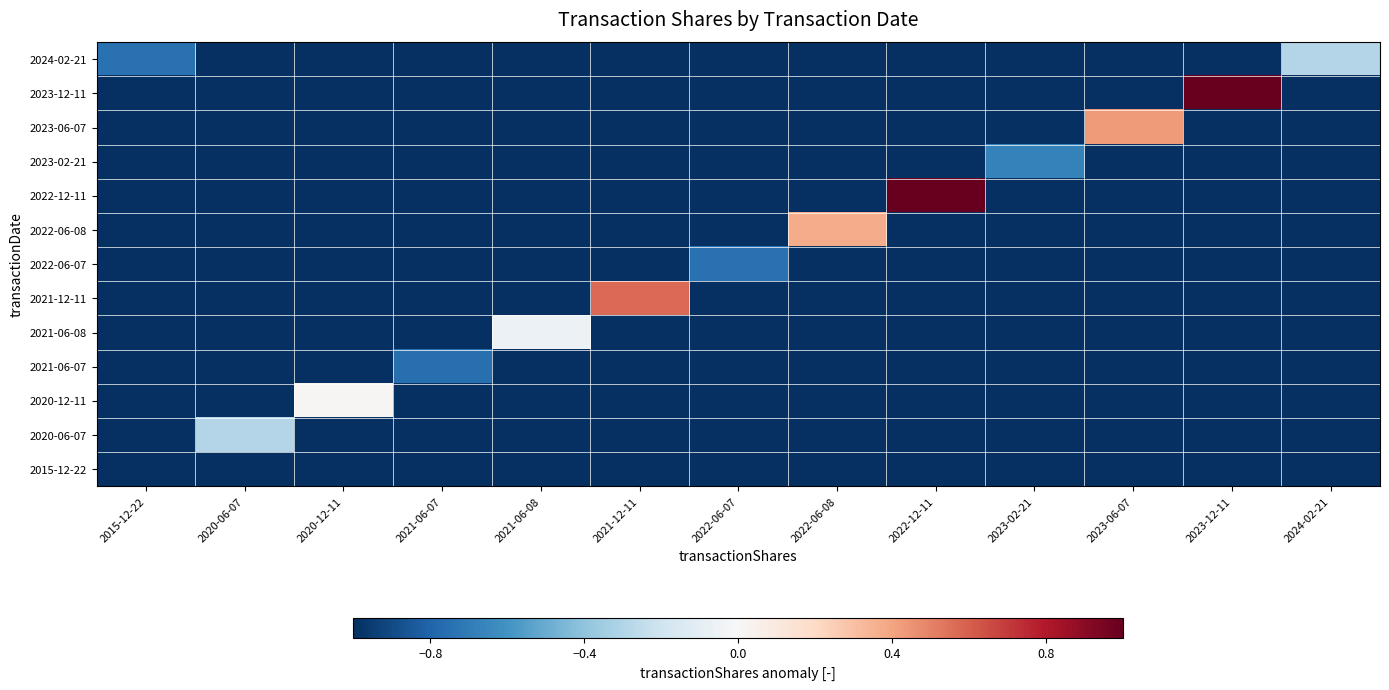

Reading left to right, what are all the values shown in this chart?

2024-02-21: 2015-12-22=-0.7	2020-06-07=-1.0	2020-12-11=-1.0	2021-06-07=-1.0	2021-06-08=-1.0	2021-12-11=-1.0	2022-06-07=-1.0	2022-06-08=-1.0	2022-12-11=-1.0	2023-02-21=-1.0	2023-06-07=-1.0	2023-12-11=-1.0	2024-02-21=-0.3
2023-12-11: 2015-12-22=-1.0	2020-06-07=-1.0	2020-12-11=-1.0	2021-06-07=-1.0	2021-06-08=-1.0	2021-12-11=-1.0	2022-06-07=-1.0	2022-06-08=-1.0	2022-12-11=-1.0	2023-02-21=-1.0	2023-06-07=-1.0	2023-12-11=1.1	2024-02-21=-1.0
2023-06-07: 2015-12-22=-1.0	2020-06-07=-1.0	2020-12-11=-1.0	2021-06-07=-1.0	2021-06-08=-1.0	2021-12-11=-1.0	2022-06-07=-1.0	2022-06-08=-1.0	2022-12-11=-1.0	2023-02-21=-1.0	2023-06-07=0.4	2023-12-11=-1.0	2024-02-21=-1.0
2023-02-21: 2015-12-22=-1.0	2020-06-07=-1.0	2020-12-11=-1.0	2021-06-07=-1.0	2021-06-08=-1.0	2021-12-11=-1.0	2022-06-07=-1.0	2022-06-08=-1.0	2022-12-11=-1.0	2023-02-21=-0.7	2023-06-07=-1.0	2023-12-11=-1.0	2024-02-21=-1.0
2022-12-11: 2015-12-22=-1.0	2020-06-07=-1.0	2020-12-11=-1.0	2021-06-07=-1.0	2021-06-08=-1.0	2021-12-11=-1.0	2022-06-07=-1.0	2022-06-08=-1.0	2022-12-11=1.1	2023-02-21=-1.0	2023-06-07=-1.0	2023-12-11=-1.0	2024-02-21=-1.0
2022-06-08: 2015-12-22=-1.0	2020-06-07=-1.0	2020-12-11=-1.0	2021-06-07=-1.0	2021-06-08=-1.0	2021-12-11=-1.0	2022-06-07=-1.0	2022-06-08=0.4	2022-12-11=-1.0	2023-02-21=-1.0	2023-06-07=-1.0	2023-12-11=-1.0	2024-02-21=-1.0
2022-06-07: 2015-12-22=-1.0	2020-06-07=-1.0	2020-12-11=-1.0	2021-06-07=-1.0	2021-06-08=-1.0	2021-12-11=-1.0	2022-06-07=-0.7	2022-06-08=-1.0	2022-12-11=-1.0	2023-02-21=-1.0	2023-06-07=-1.0	2023-12-11=-1.0	2024-02-21=-1.0
2021-12-11: 2015-12-22=-1.0	2020-06-07=-1.0	2020-12-11=-1.0	2021-06-07=-1.0	2021-06-08=-1.0	2021-12-11=0.6	2022-06-07=-1.0	2022-06-08=-1.0	2022-12-11=-1.0	2023-02-21=-1.0	2023-06-07=-1.0	2023-12-11=-1.0	2024-02-21=-1.0
2021-06-08: 2015-12-22=-1.0	2020-06-07=-1.0	2020-12-11=-1.0	2021-06-07=-1.0	2021-06-08=-0.1	2021-12-11=-1.0	2022-06-07=-1.0	2022-06-08=-1.0	2022-12-11=-1.0	2023-02-21=-1.0	2023-06-07=-1.0	2023-12-11=-1.0	2024-02-21=-1.0
2021-06-07: 2015-12-22=-1.0	2020-06-07=-1.0	2020-12-11=-1.0	2021-06-07=-0.8	2021-06-08=-1.0	2021-12-11=-1.0	2022-06-07=-1.0	2022-06-08=-1.0	2022-12-11=-1.0	2023-02-21=-1.0	2023-06-07=-1.0	2023-12-11=-1.0	2024-02-21=-1.0
2020-12-11: 2015-12-22=-1.0	2020-06-07=-1.0	2020-12-11=0.0	2021-06-07=-1.0	2021-06-08=-1.0	2021-12-11=-1.0	2022-06-07=-1.0	2022-06-08=-1.0	2022-12-11=-1.0	2023-02-21=-1.0	2023-06-07=-1.0	2023-12-11=-1.0	2024-02-21=-1.0
2020-06-07: 2015-12-22=-1.0	2020-06-07=-0.3	2020-12-11=-1.0	2021-06-07=-1.0	2021-06-08=-1.0	2021-12-11=-1.0	2022-06-07=-1.0	2022-06-08=-1.0	2022-12-11=-1.0	2023-02-21=-1.0	2023-06-07=-1.0	2023-12-11=-1.0	2024-02-21=-1.0
2015-12-22: 2015-12-22=-1.0	2020-06-07=-1.0	2020-12-11=-1.0	2021-06-07=-1.0	2021-06-08=-1.0	2021-12-11=-1.0	2022-06-07=-1.0	2022-06-08=-1.0	2022-12-11=-1.0	2023-02-21=-1.0	2023-06-07=-1.0	2023-12-11=-1.0	2024-02-21=-1.0